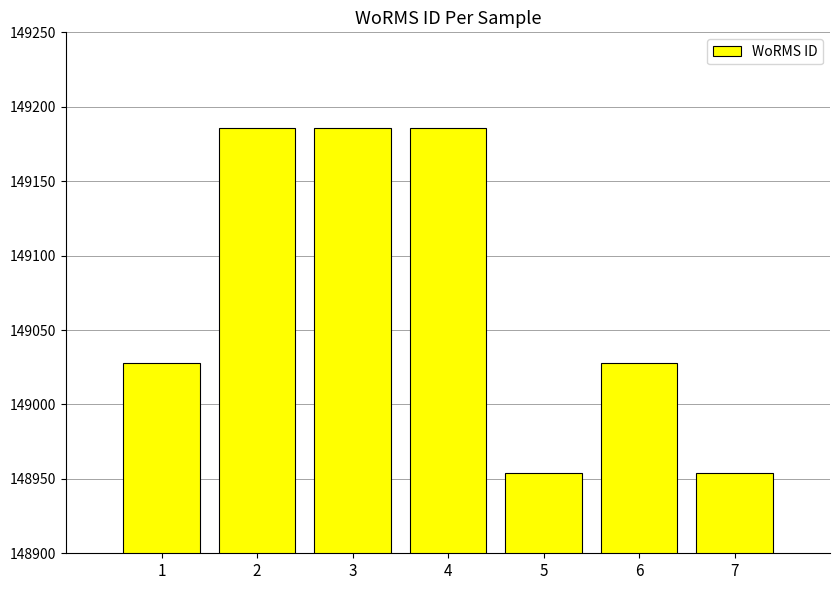

What is the difference between the values at 3 and 5?

232